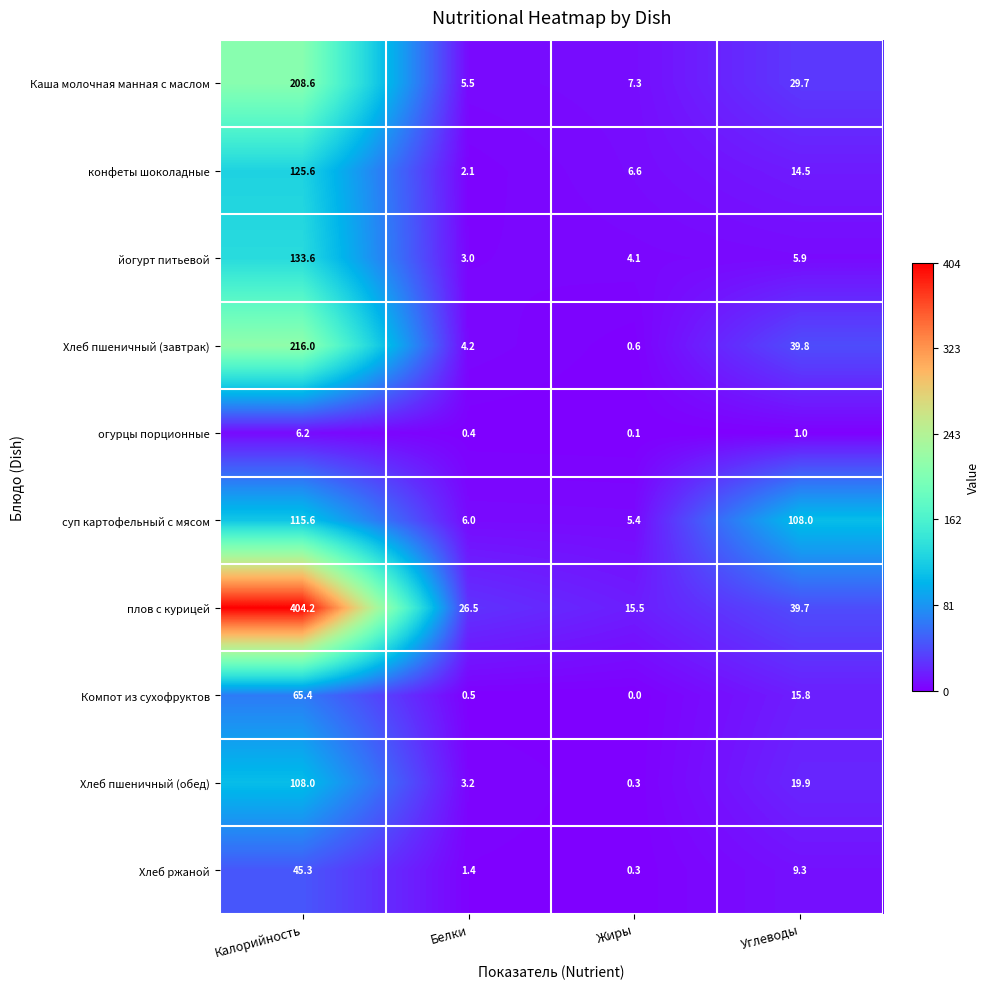

What is the sum of all йогурт питьевой values?

146.6